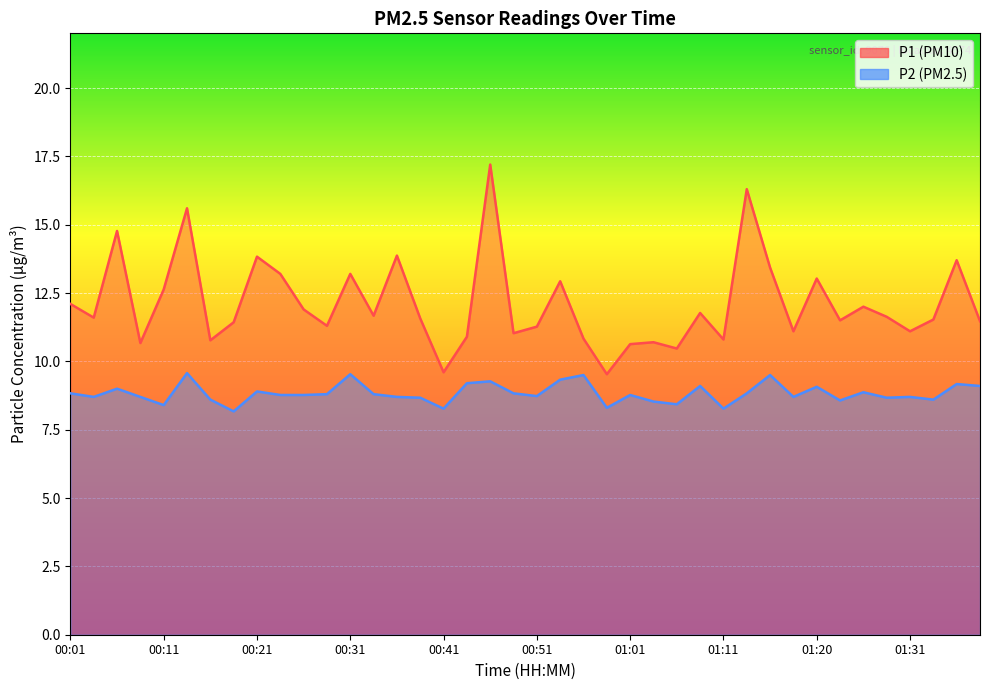

The value of P2 at 00:06 is 9.0. True or false?

True